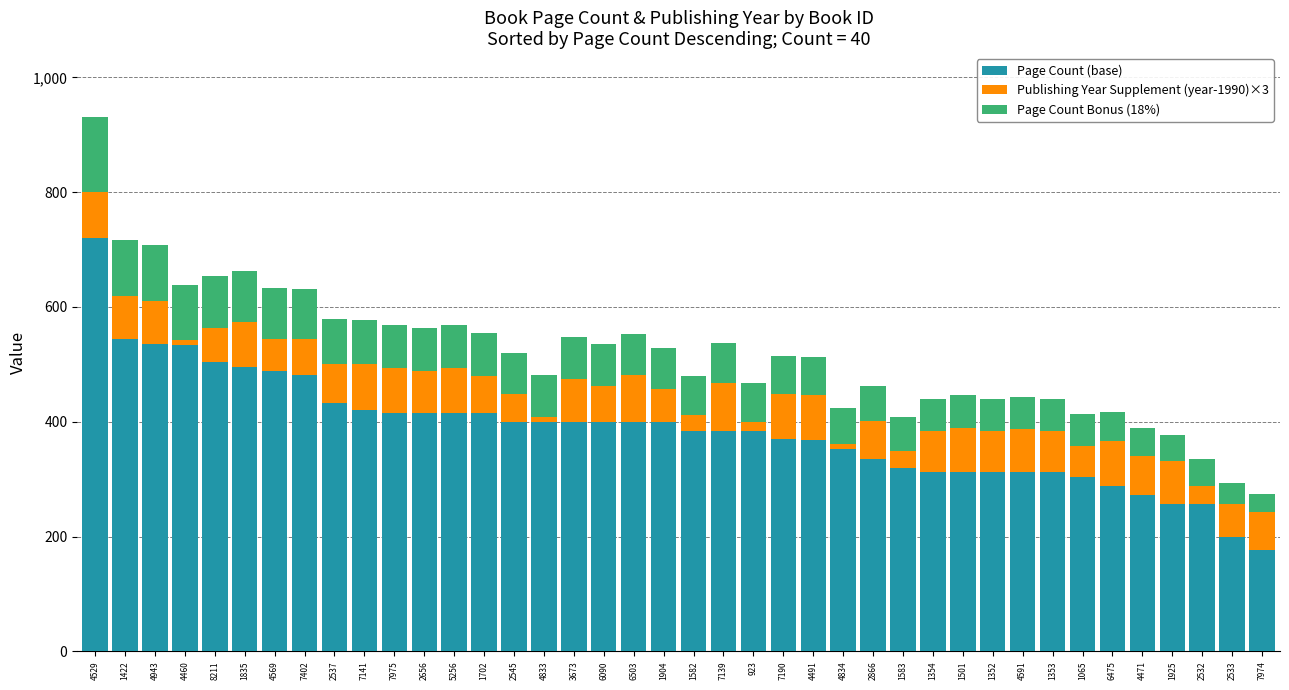

The Page Count (base) series shows 768.8 at 2537. True or false?

False